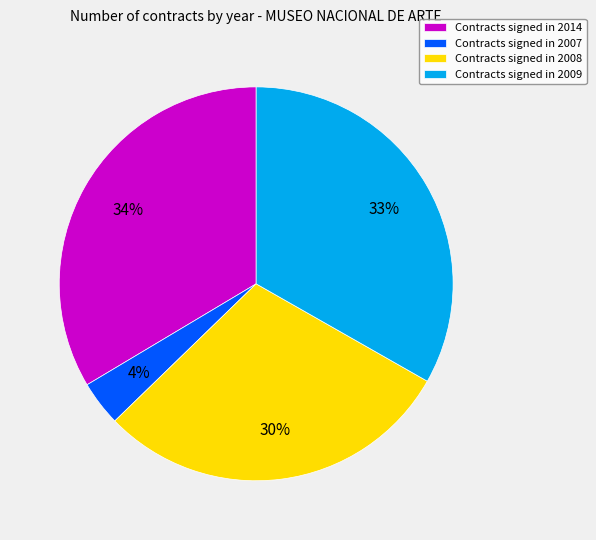

The Contracts signed in 2009 slice represents 33% of the pie. True or false?

True